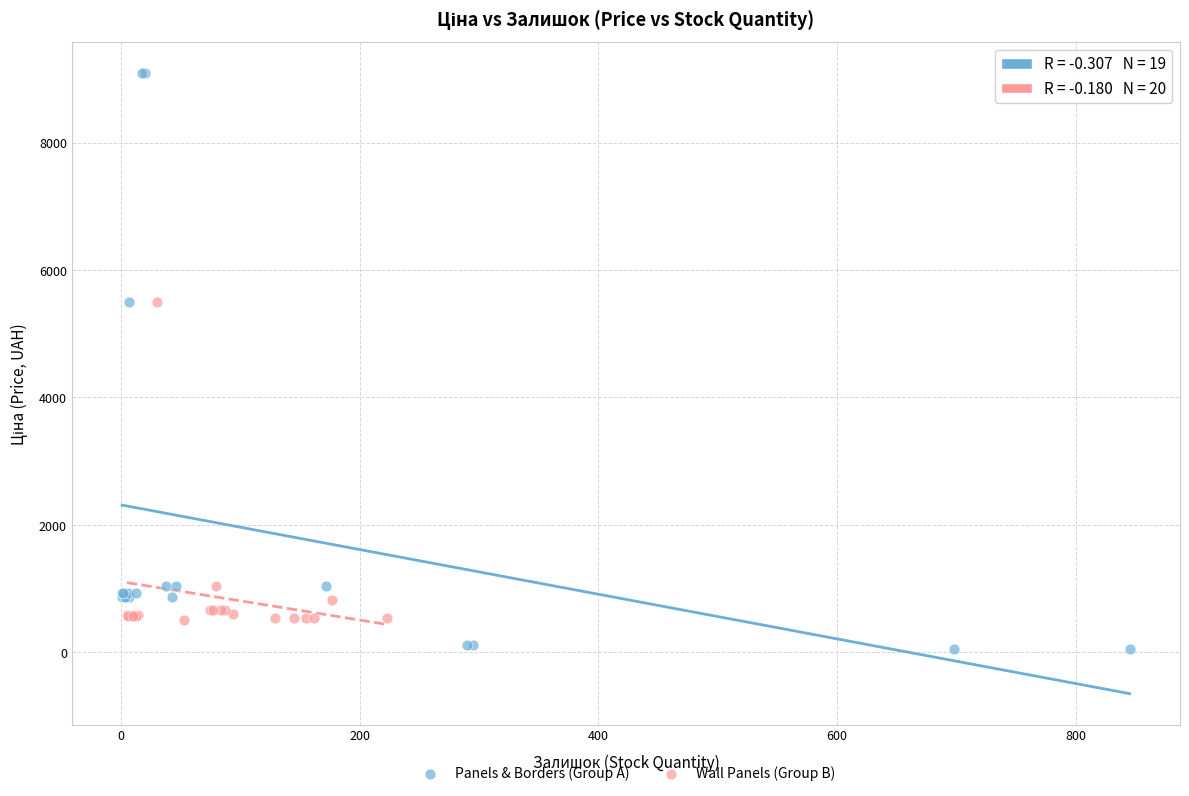

What are all the series names shown in the legend?

Panels & Borders (Group A), Wall Panels (Group B)